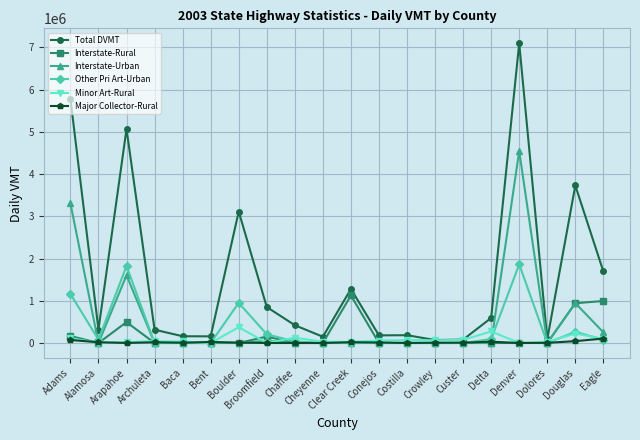

Which series has the widest spread of values?

Total DVMT